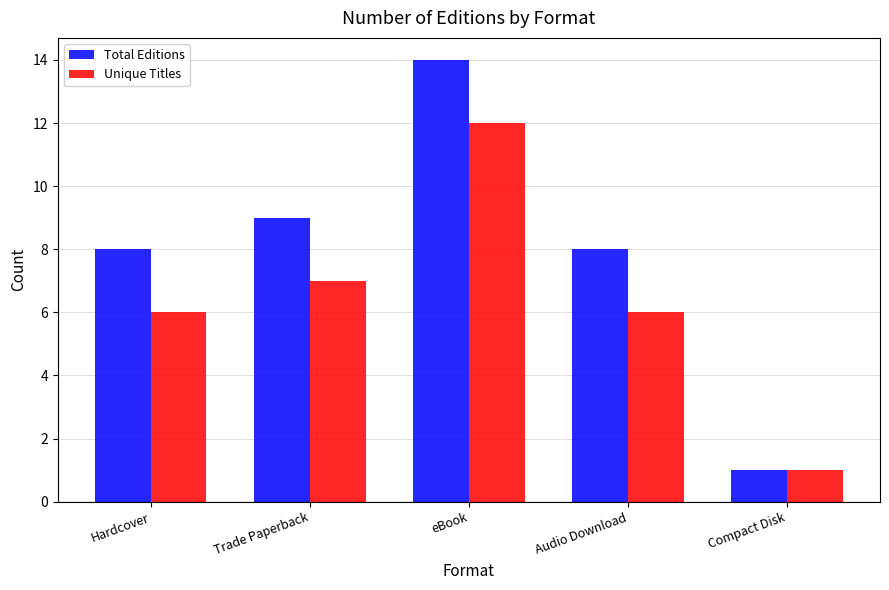

How many bars are there in each group?

2